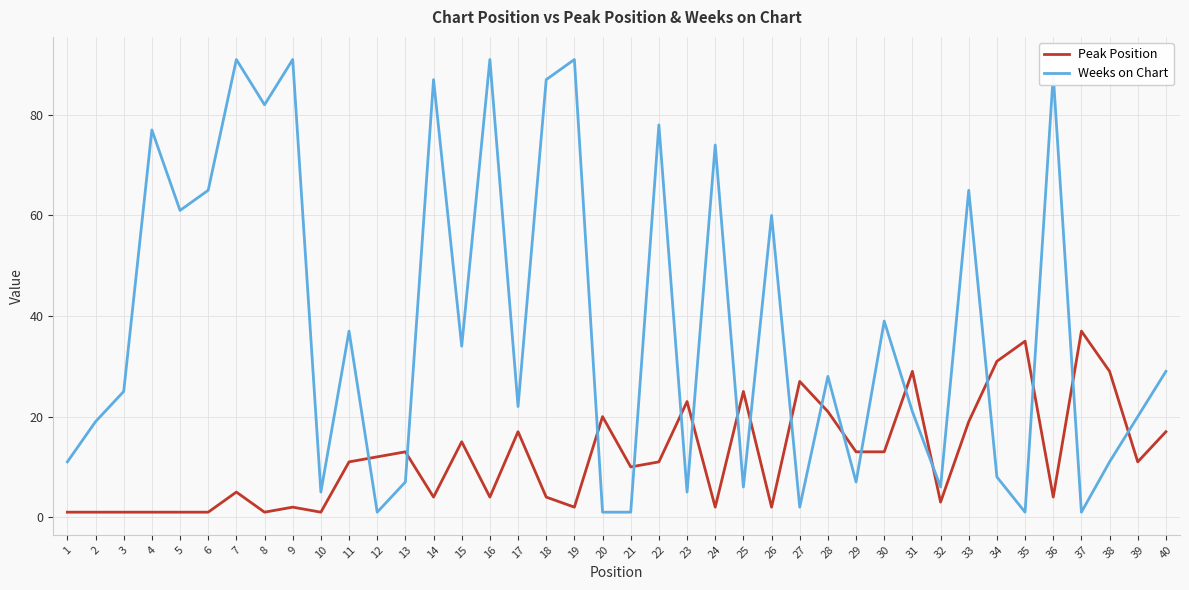

List the series in order of their peak value, lowest first.

Peak Position, Weeks on Chart